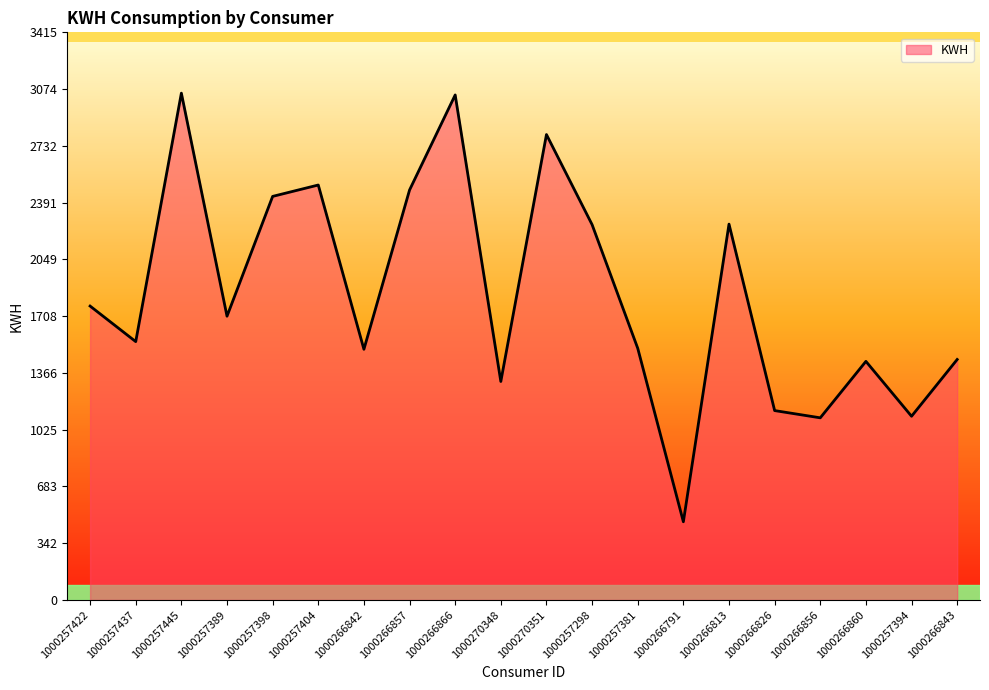

What is the difference between the maximum and minimum values?

2579.2